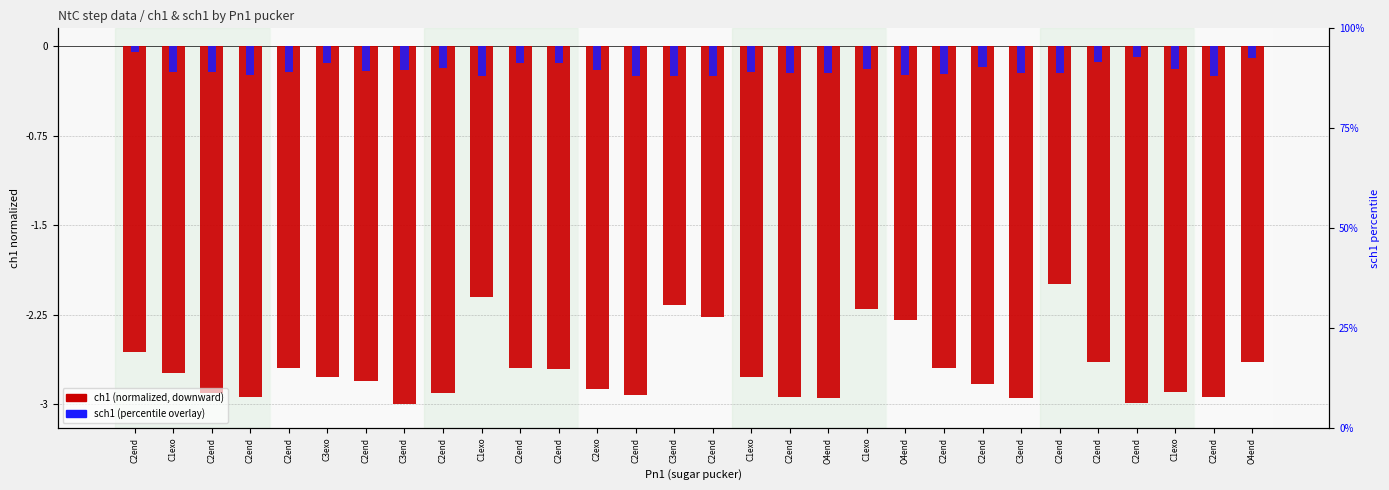

Which series changed the most between C2end and C2end?

sch1 (percentile)